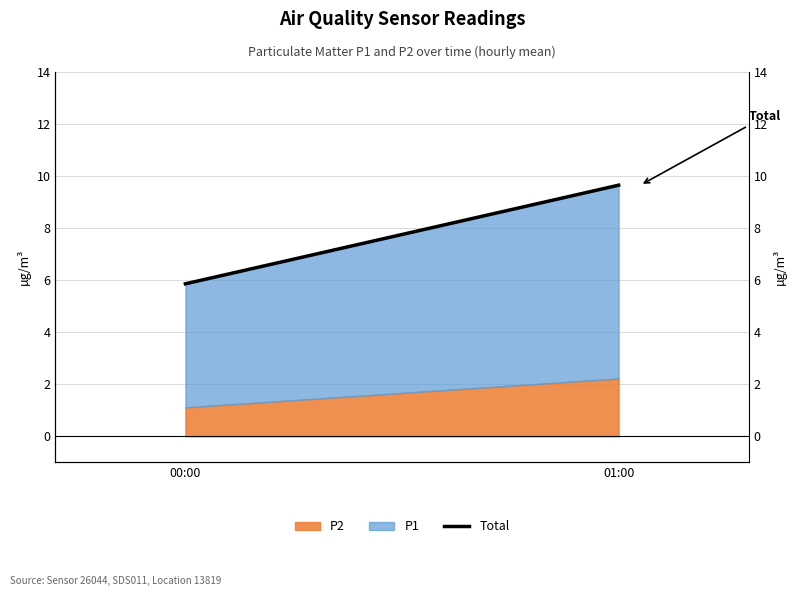

What is the label of the 1st point from the left?

00:00